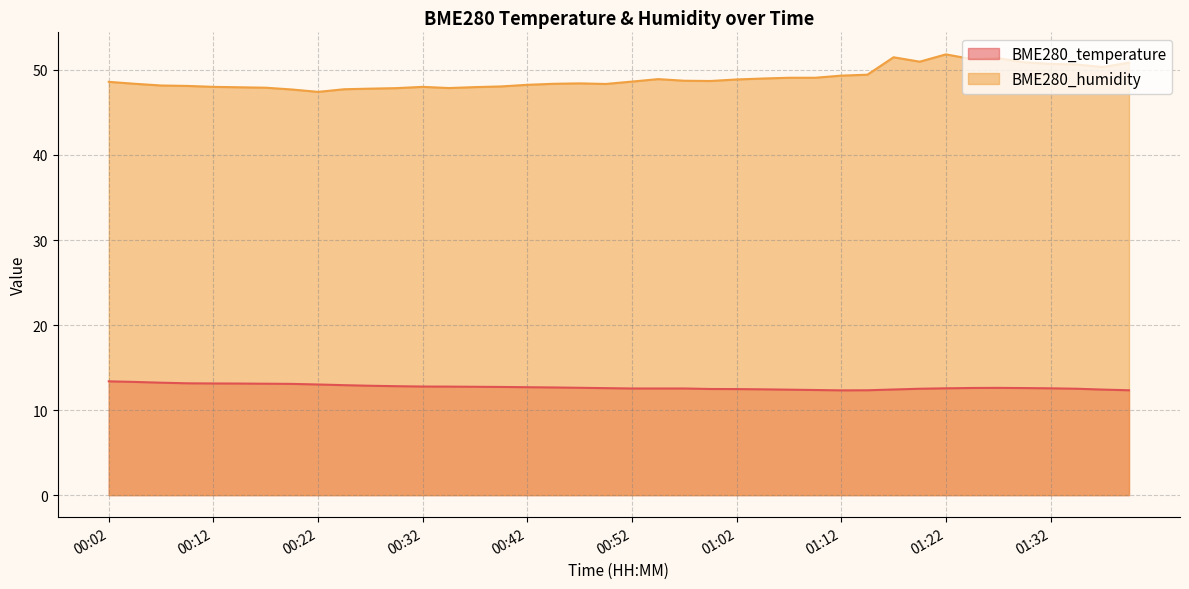

What is the difference between the highest and lowest values at 01:02?

36.4